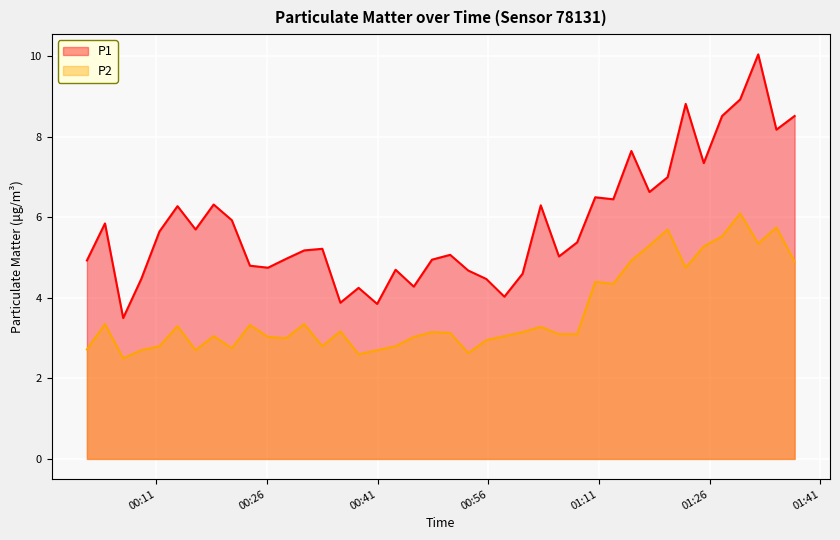

List the series in order of their peak value, highest first.

P1, P2